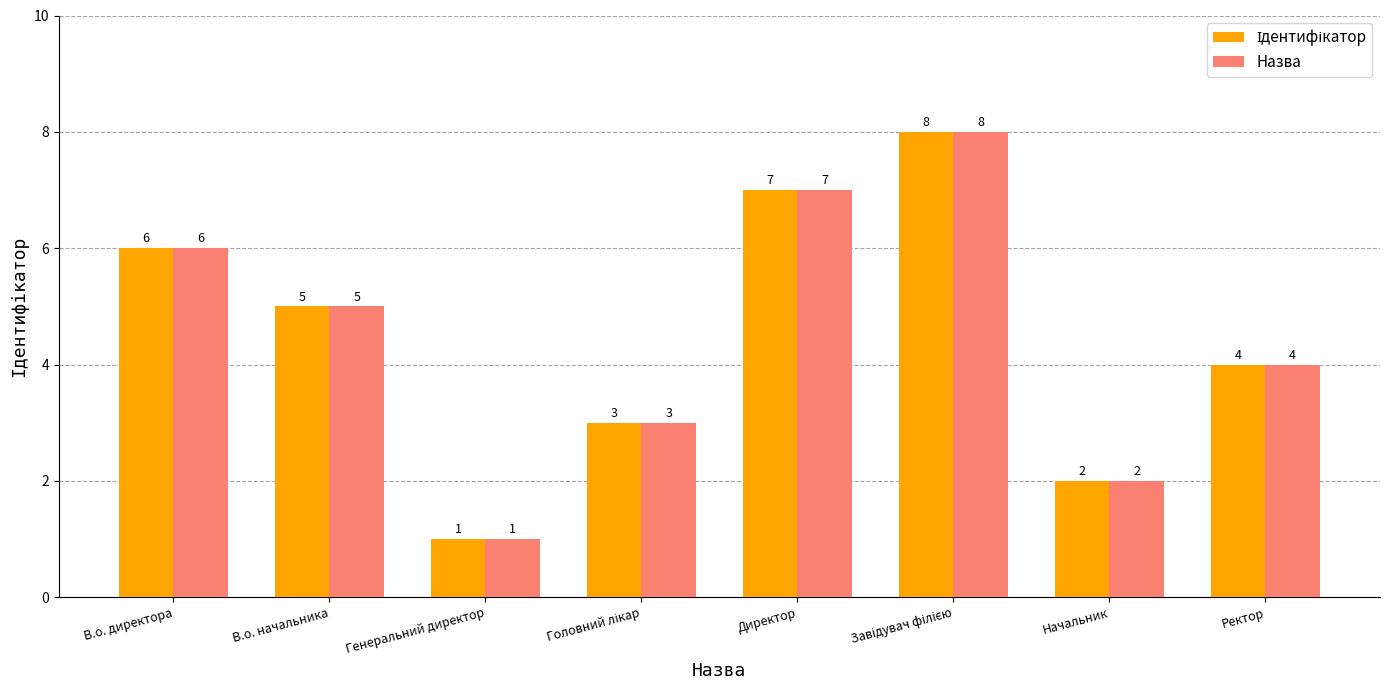

How many Назва values are between 3 and 7?

5